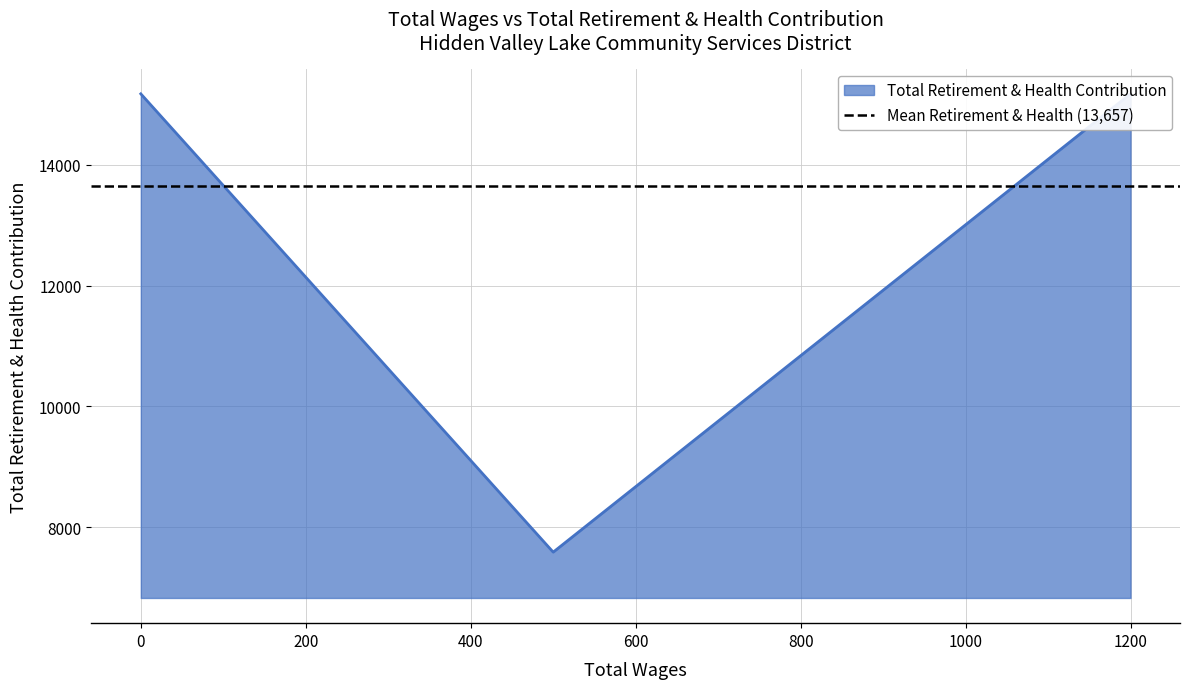

What is the smallest value displayed?

7587